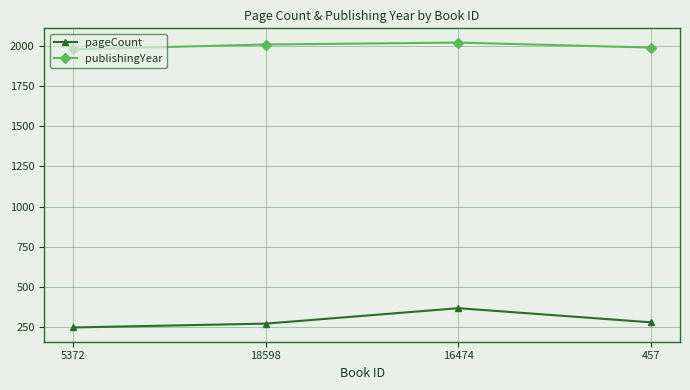

Reading left to right, transcribe all the data shown in this chart.

pageCount: 5372=248	18598=272	16474=368	457=280
publishingYear: 5372=1979	18598=2009	16474=2021	457=1990